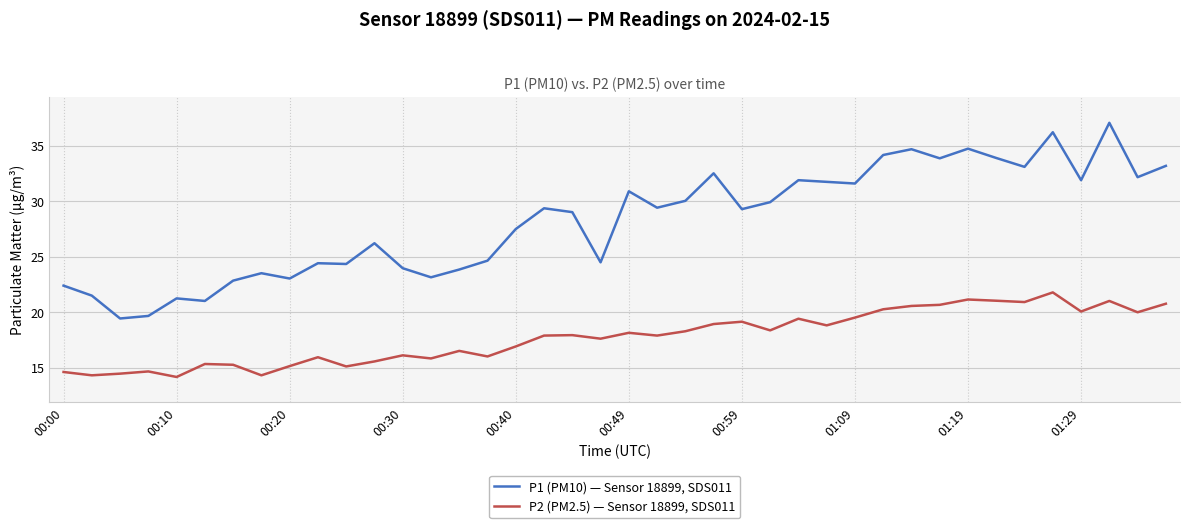

True or false: P2 (PM2.5) — Sensor 18899, SDS011 and P1 (PM10) — Sensor 18899, SDS011 intersect in this chart.

False